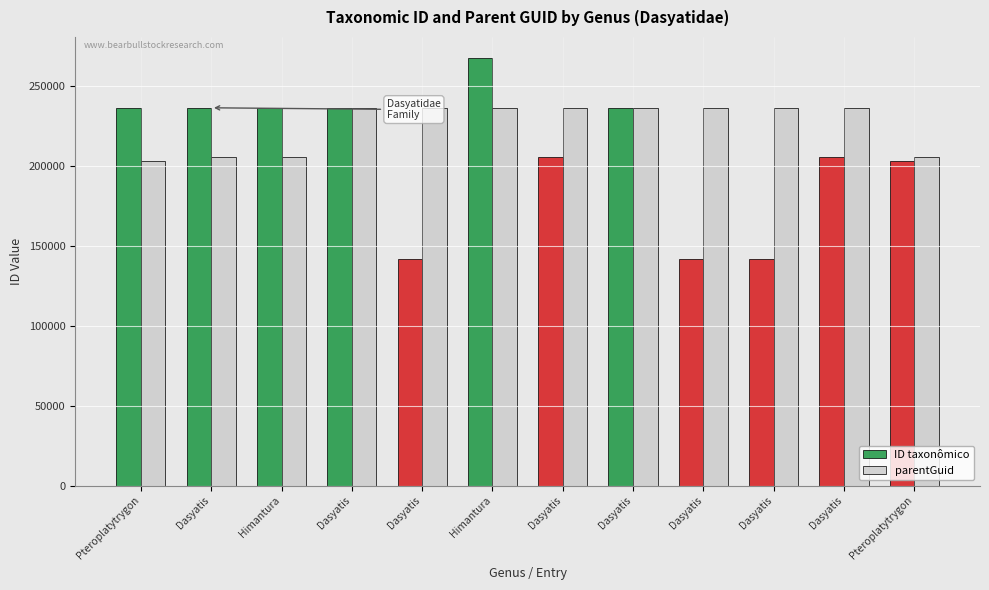

What is the label of the 5th bar from the left?

Dasyatis